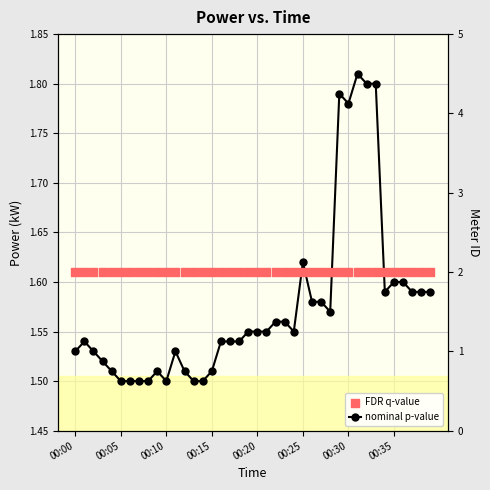

Which series has the largest Y range (max minus min)?

nominal p-value